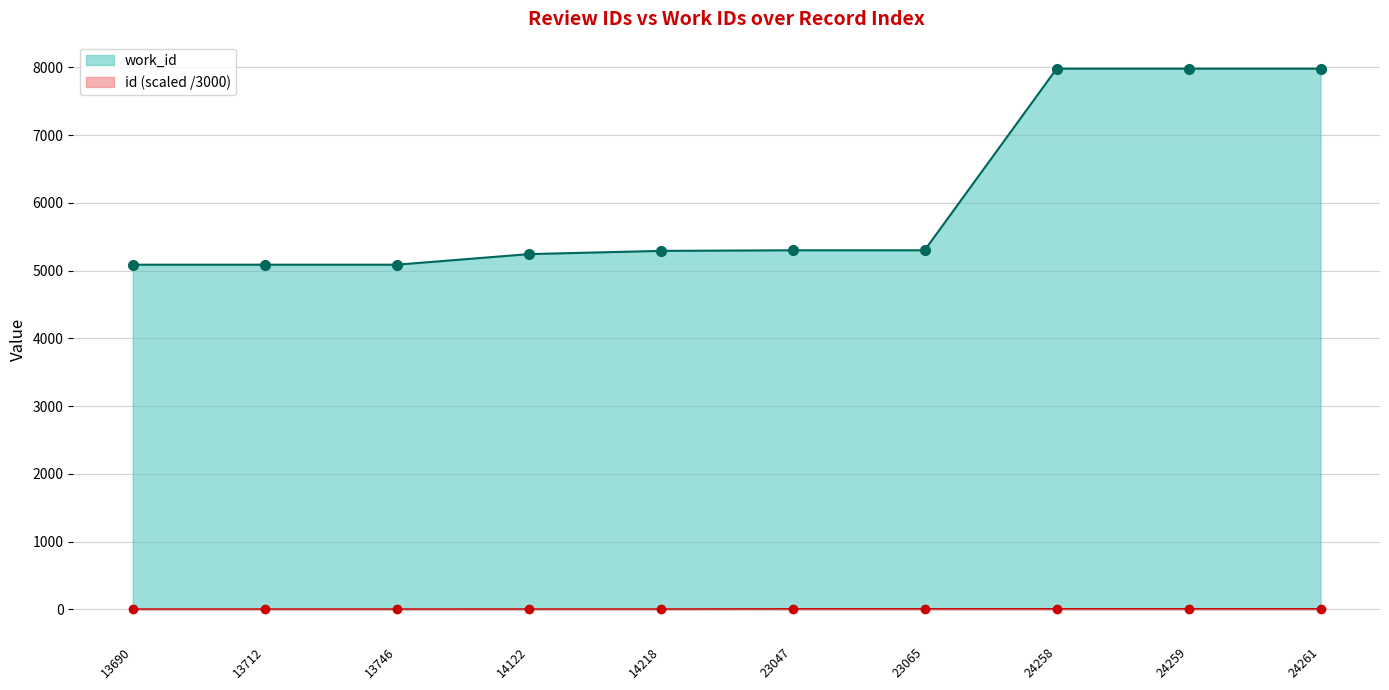

Where does the work_id series first go above 5301?

24258